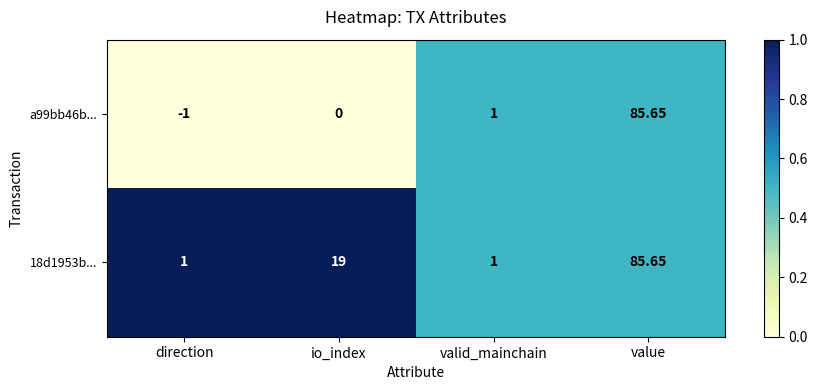

Where is a99bb46b... nearest to the value 42?

valid_mainchain